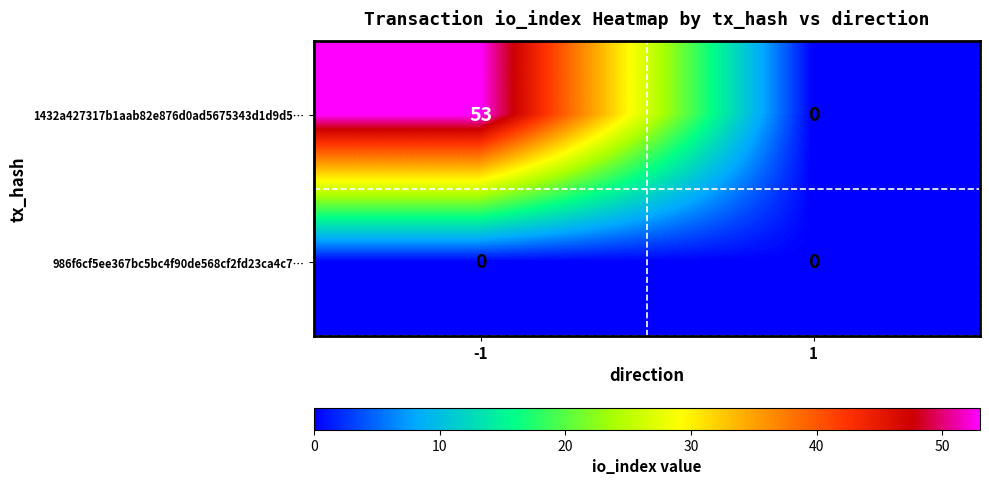

Rank the series by their maximum value, from highest to lowest.

1432a427317b1aab82e876d0ad5675343d1d9d5…, 986f6cf5ee367bc5bc4f90de568cf2fd23ca4c7…